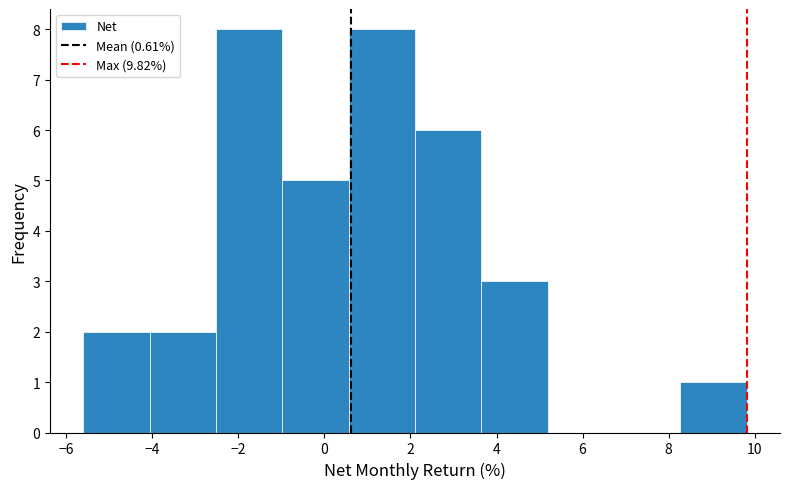

Reading left to right, list every bar in this chart as the range it spans on the x-axis followed by its height. Neither the bar edges nor the heights are printed on the chart, so give them approximately, as read against the axes.

-5.6 to -4.0: 2
-4.0 to -2.6: 2
-2.6 to -1.0: 8
-1.0 to 0.6: 5
0.6 to 2.2: 8
2.2 to 3.6: 6
3.6 to 5.2: 3
5.2 to 6.8: 0
6.8 to 8.2: 0
8.2 to 9.8: 1